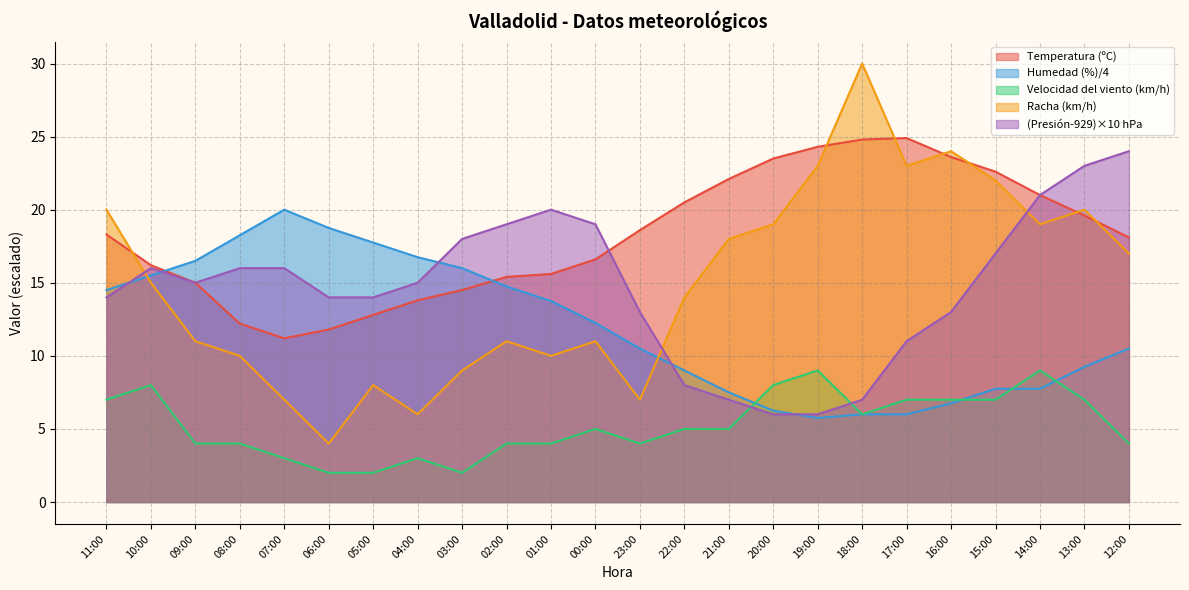

At which label does Humedad (%) reach its minimum?

19:00